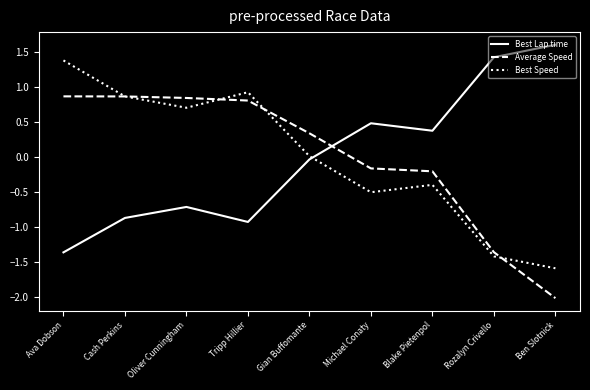

What is the difference between the highest and lowest values at Michael Conaty?

1.0